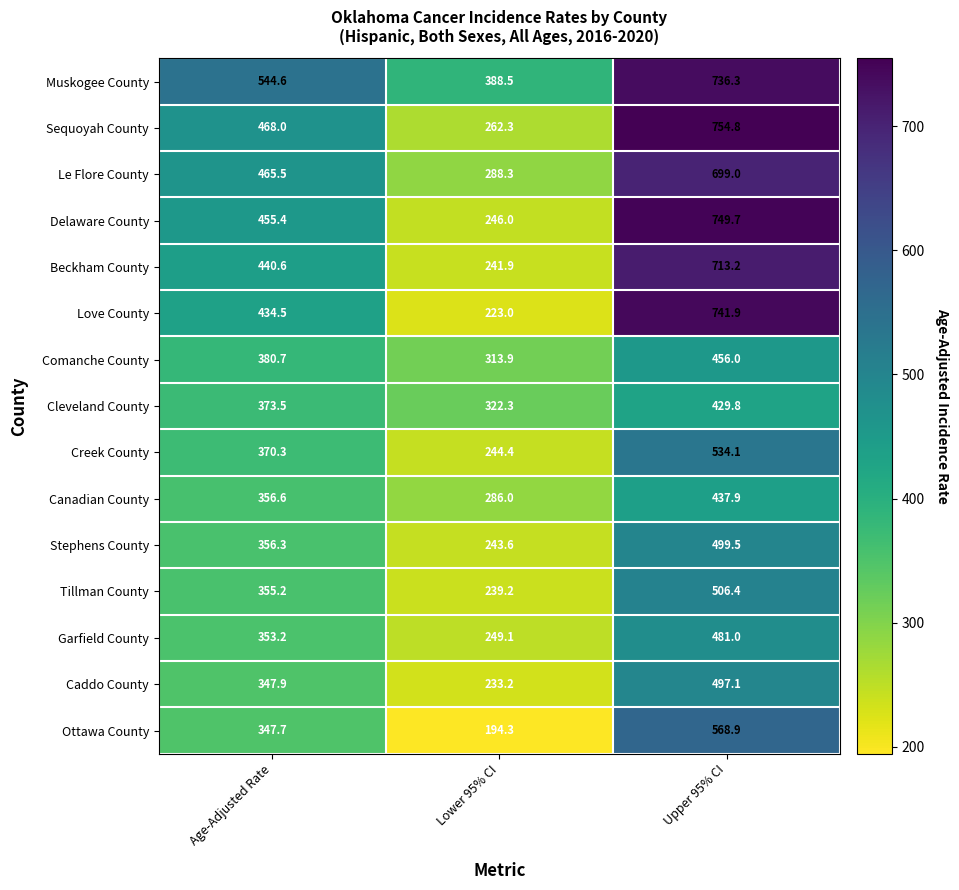

List the series in order of their peak value, highest first.

Sequoyah County, Delaware County, Love County, Muskogee County, Beckham County, Le Flore County, Ottawa County, Creek County, Tillman County, Stephens County, Caddo County, Garfield County, Comanche County, Canadian County, Cleveland County